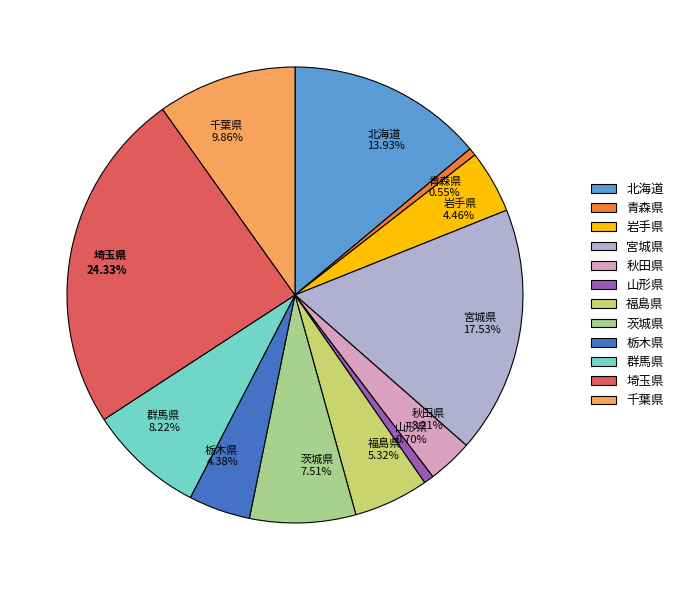

Is there any slice that represents more than half of the pie?

No